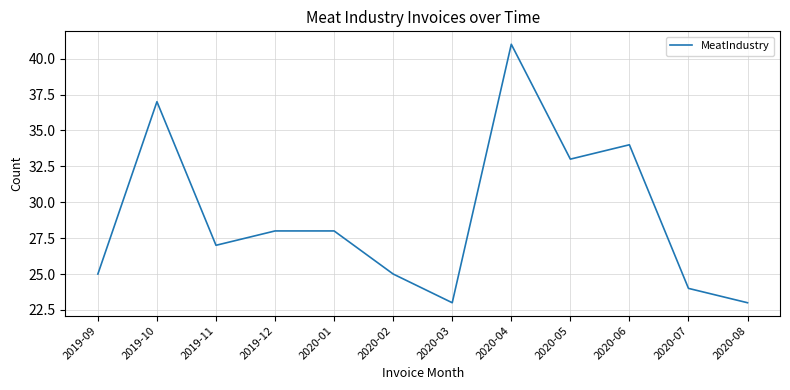

Reading left to right, extract all data points from this chart.

25	37	27	28	28	25	23	41	33	34	24	23